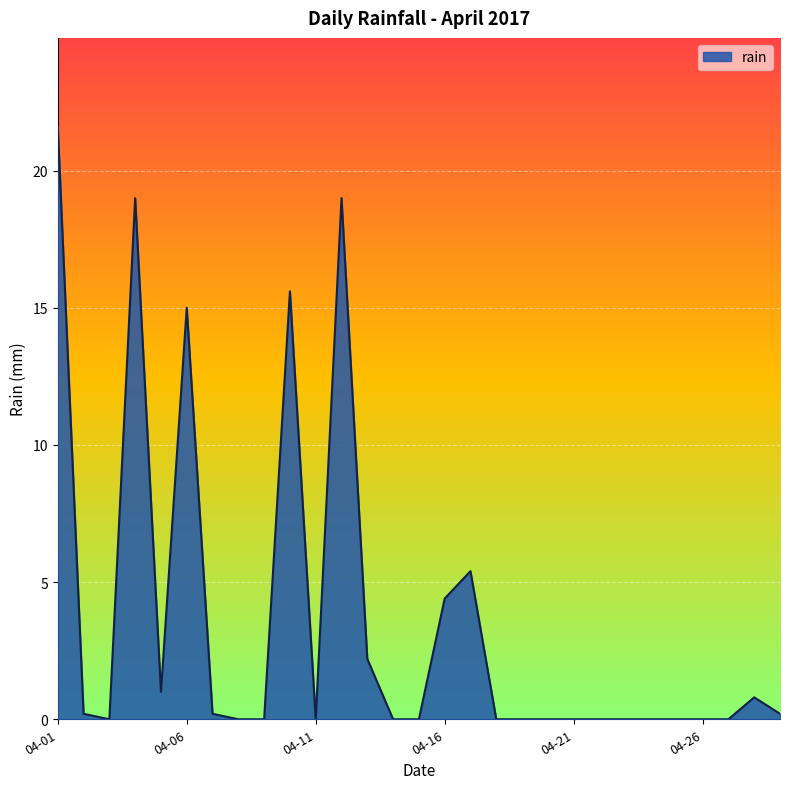

Does the chart have visible grid lines?

Yes